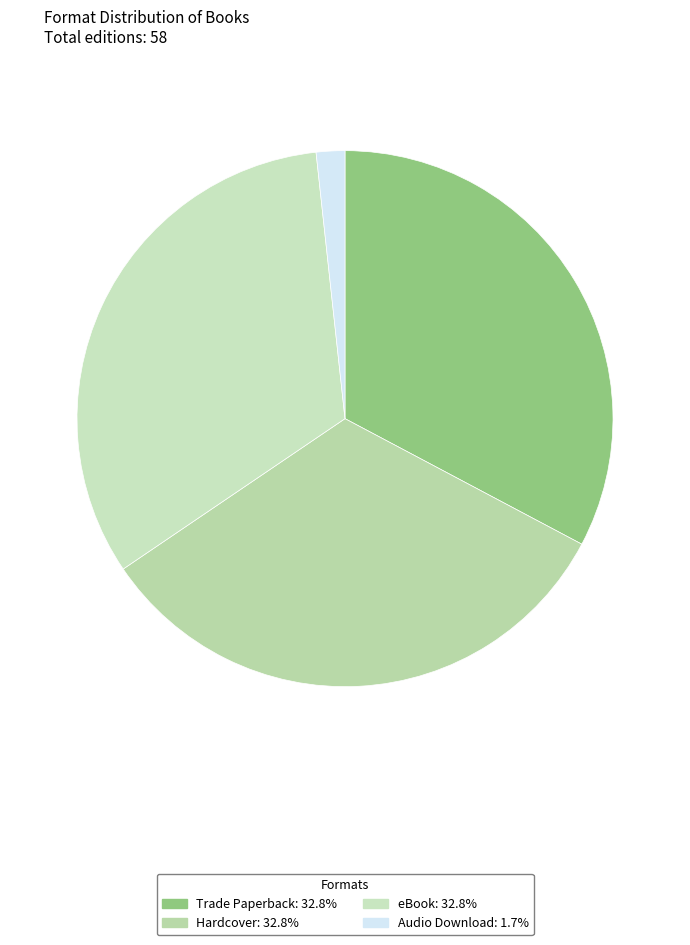

Does Audio Download account for over 50% of the chart?

No